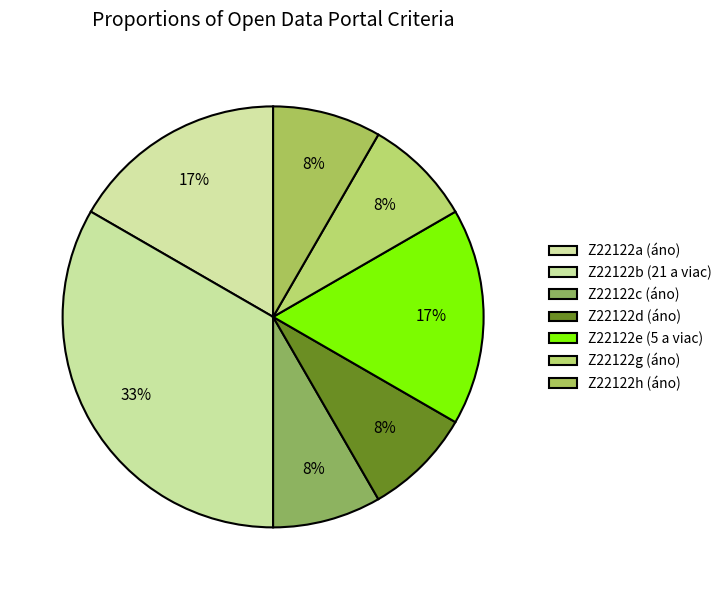

What is the largest slice in the pie chart?

Z22122b (21 a viac)